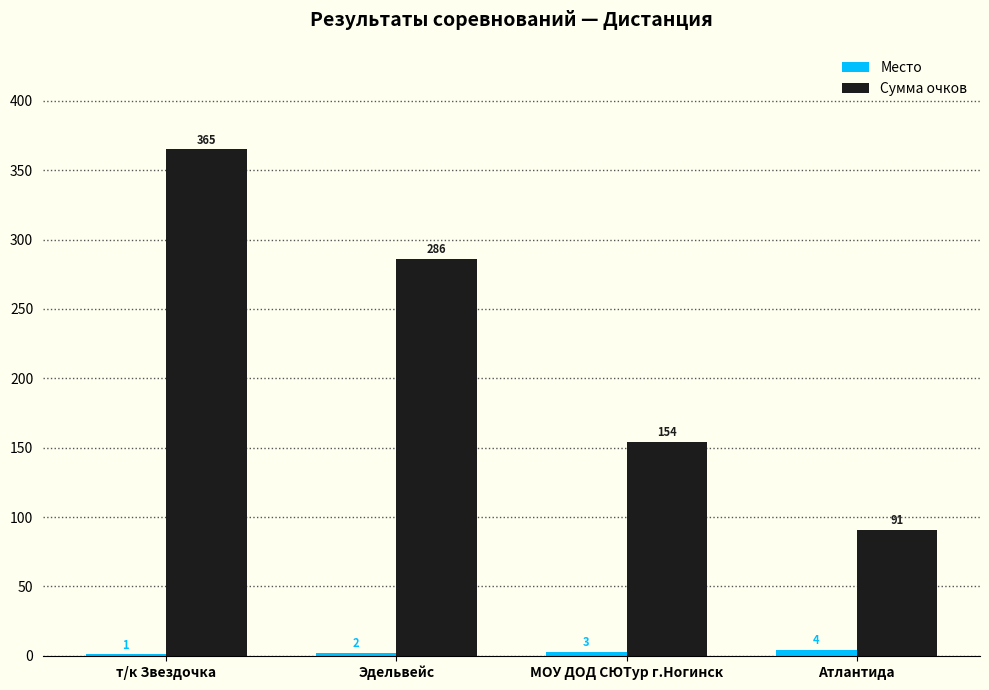

At which label does Сумма очков first exceed 286?

т/к Звездочка